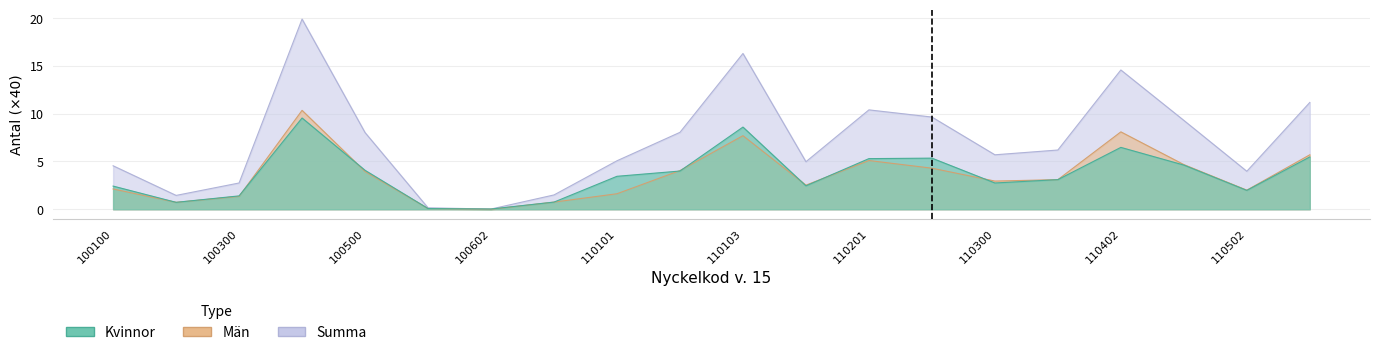

What is the difference between the highest and lowest values at 110104?

2.5